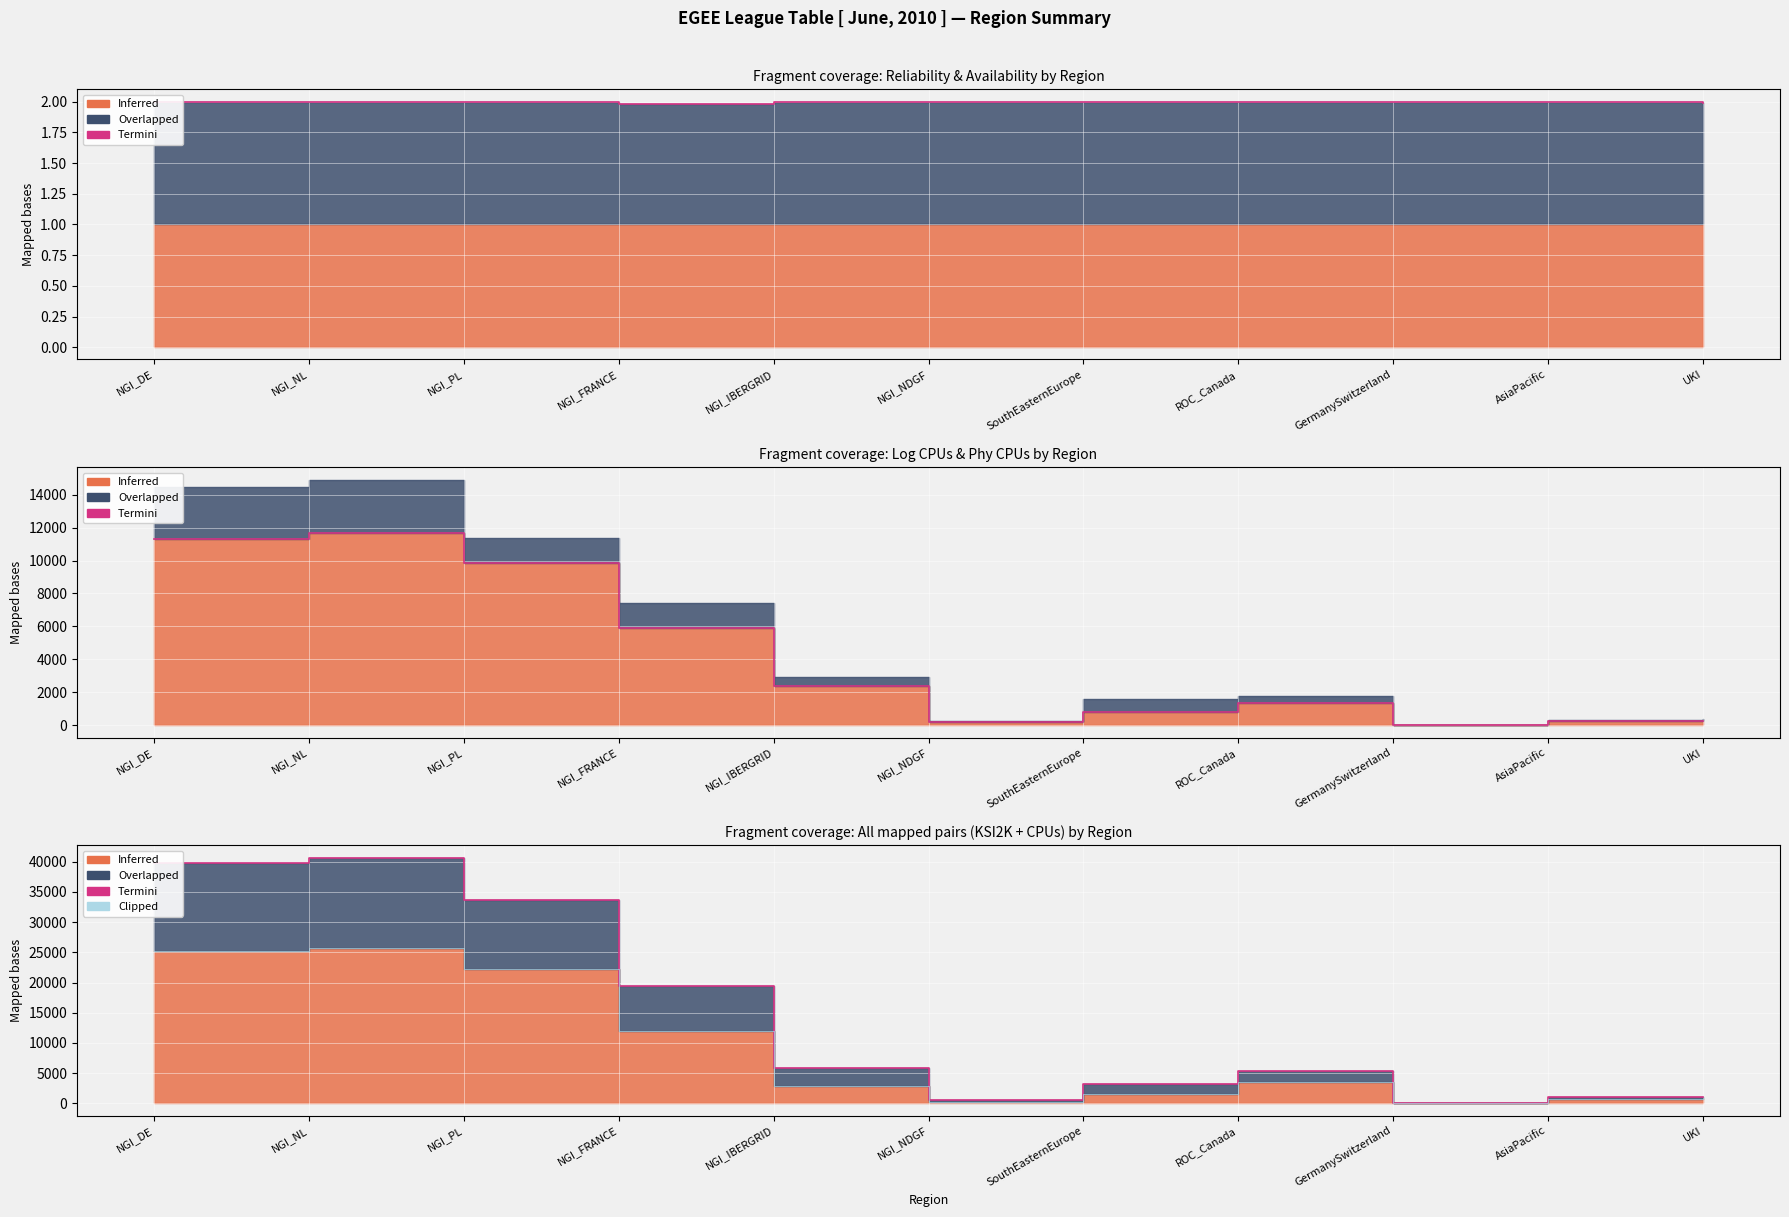

What is the difference between the highest and lowest values at AsiaPacific?

350